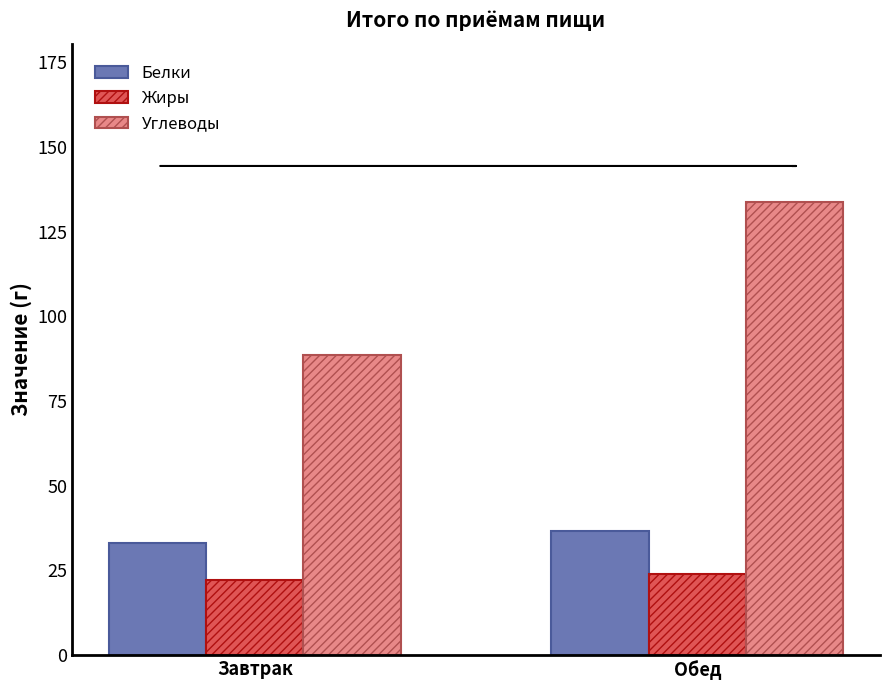

What is the sum of all Жиры values?

46.3